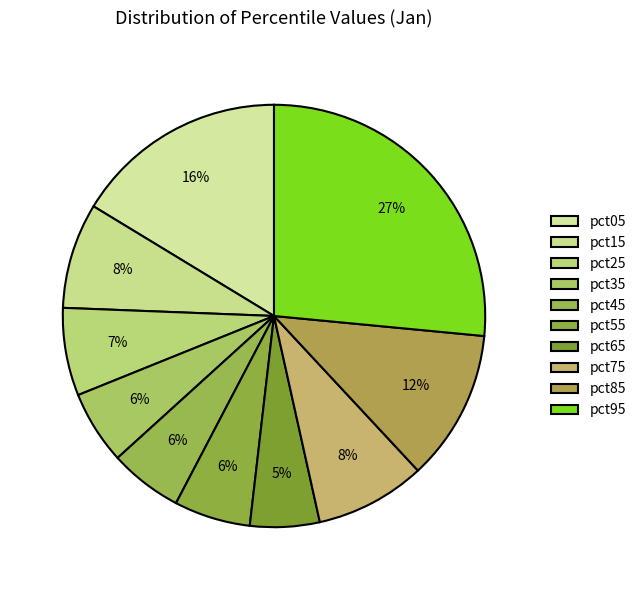

How many slices are in this pie chart?

10